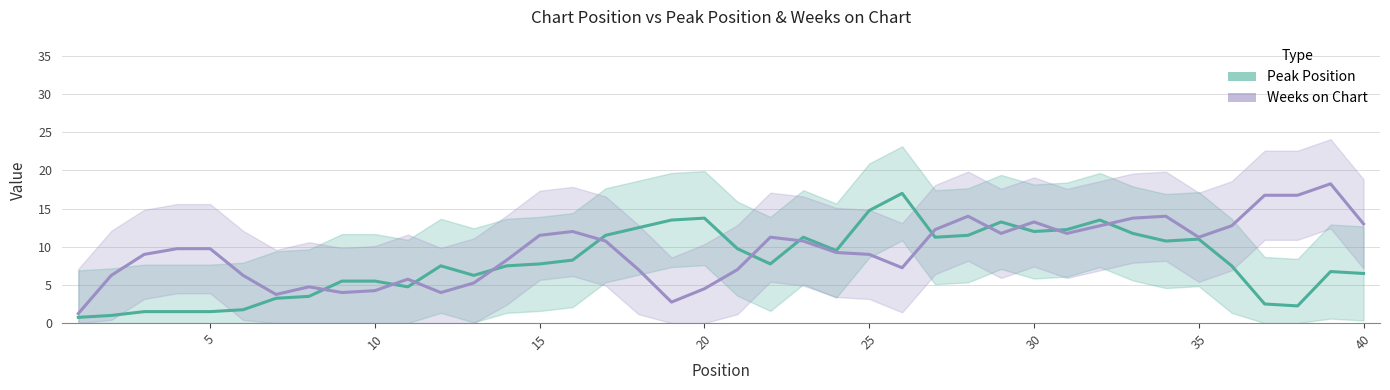

How many values in the Weeks on Chart series exceed 9?

22